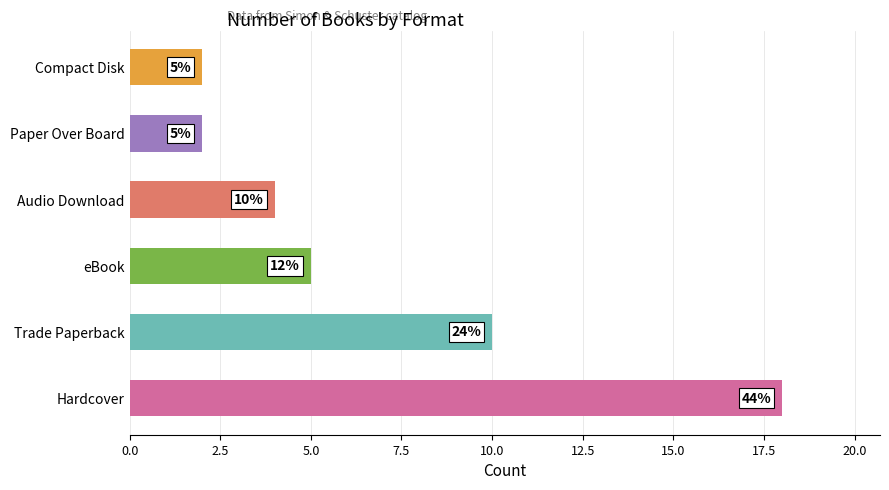

What is the maximum value shown in the chart?

18